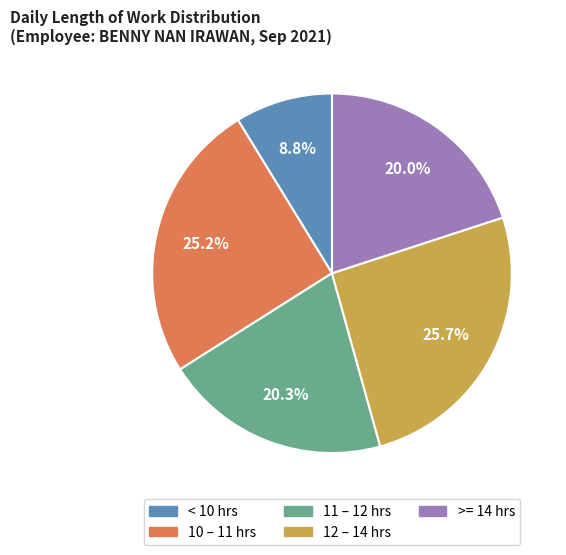

Which category has the smallest portion of the pie?

< 10 hrs